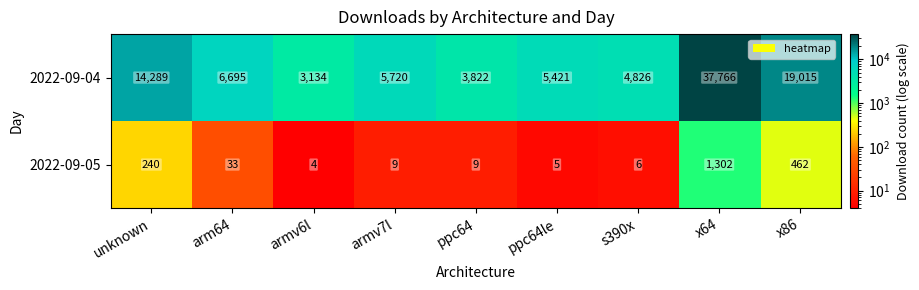

What is the average value of the 2022-09-05 series?

230